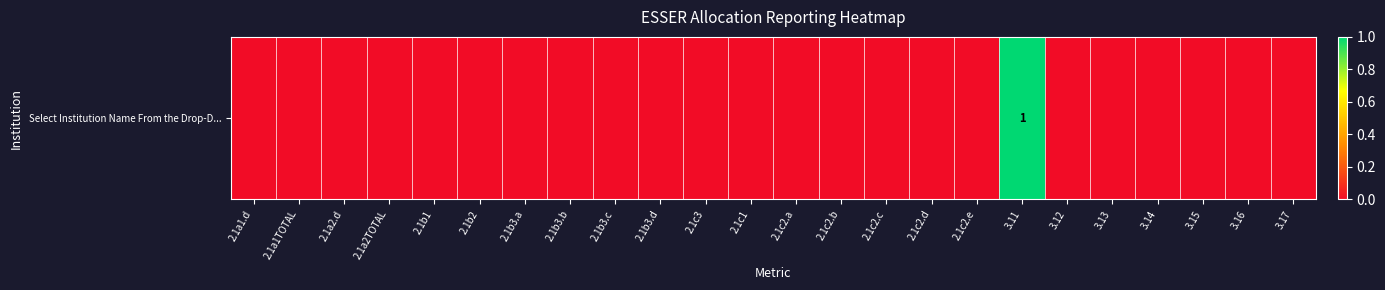

Rank the categories by value from lowest to highest.

2.1a1.d, 2.1a1TOTAL, 2.1a2.d, 2.1a2TOTAL, 2.1b1, 2.1b2, 2.1b3.a, 2.1b3.b, 2.1b3.c, 2.1b3.d, 2.1c3, 2.1c1, 2.1c2.a, 2.1c2.b, 2.1c2.c, 2.1c2.d, 2.1c2.e, 3.12, 3.13, 3.14, 3.15, 3.16, 3.17, 3.11